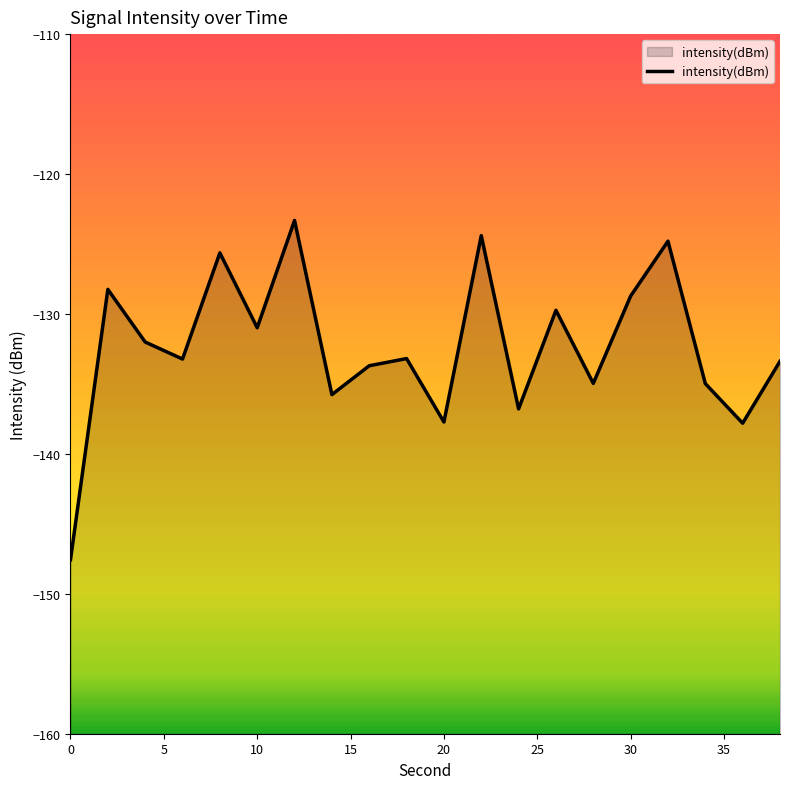

How many data points are less than -133?

11